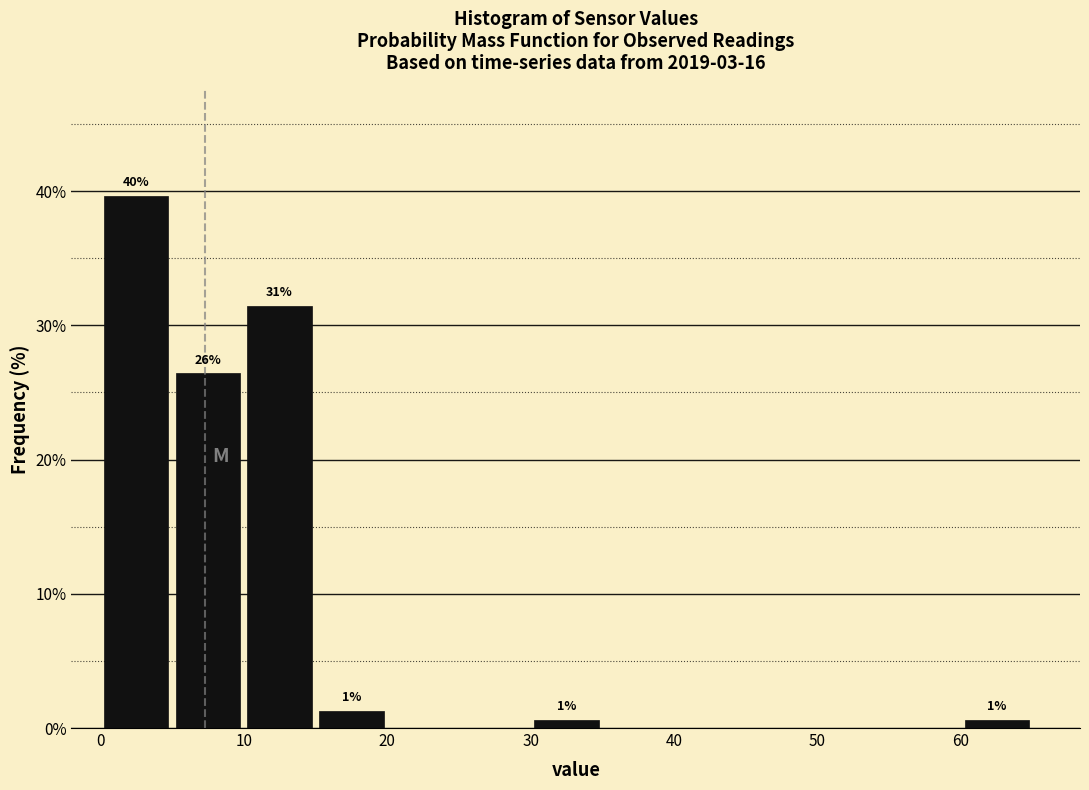

Which range on the x-axis has the tallest bar?

0 to 5